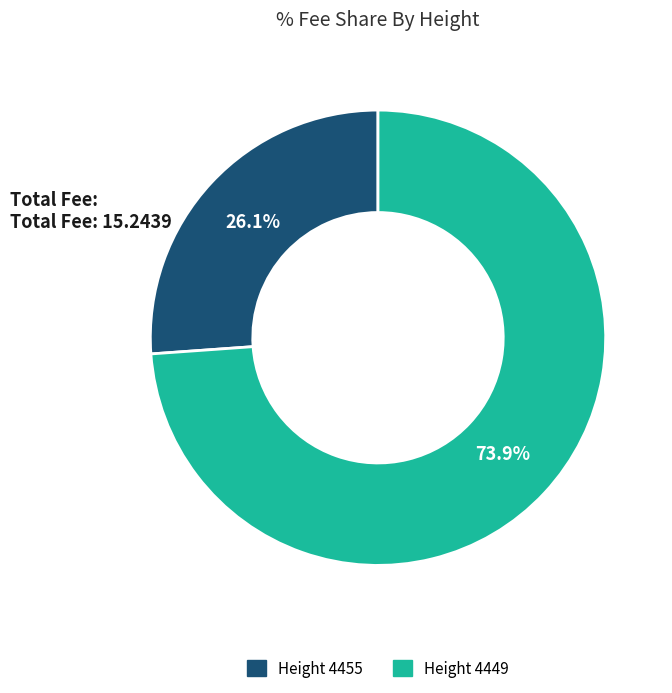

Is there a majority slice in this chart?

Yes